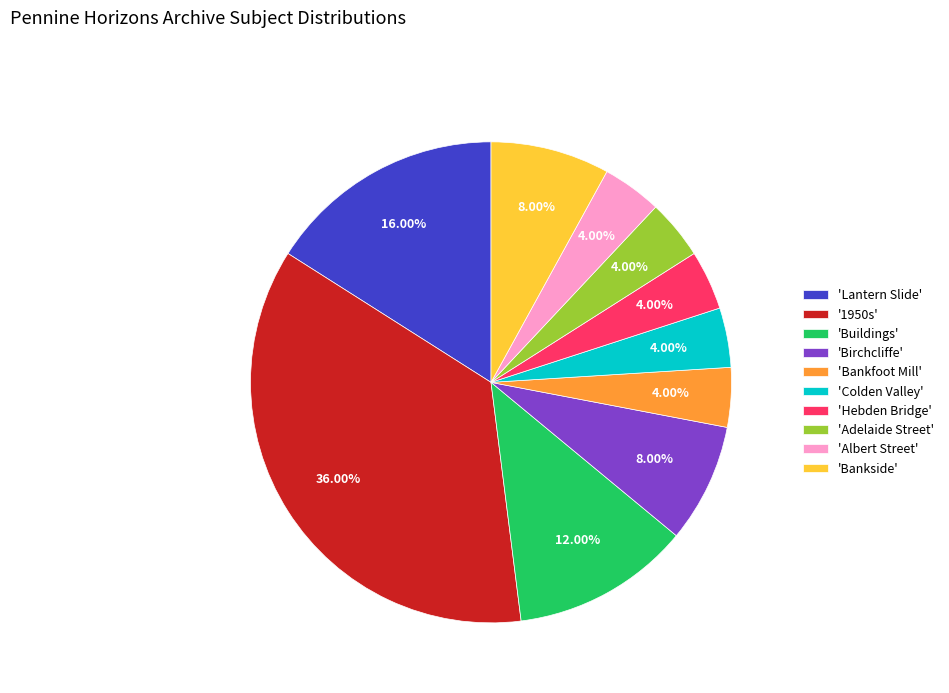

Do '1950s' and 'Bankside' together represent more than half of the pie?

No